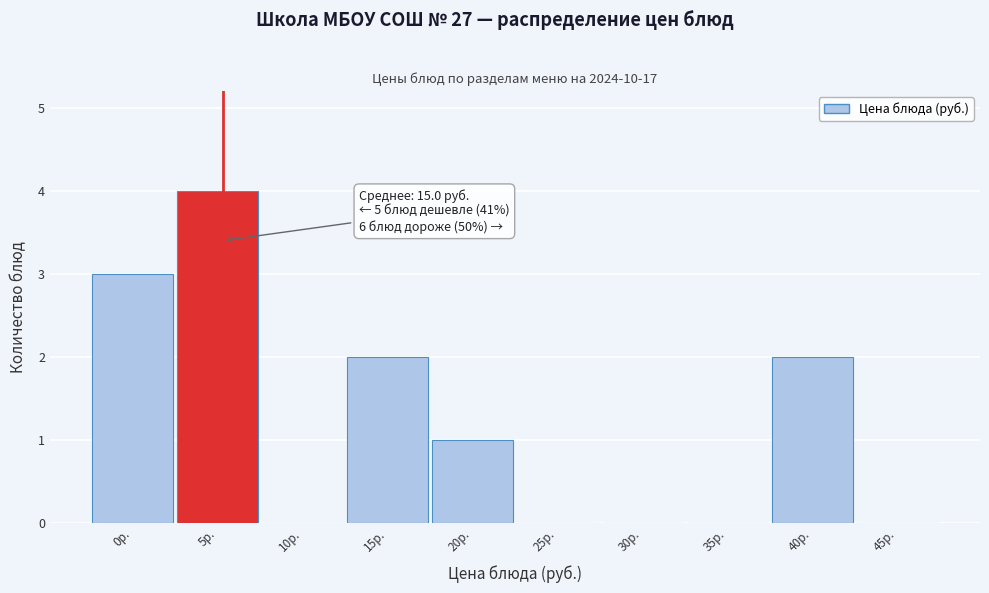

Reading left to right, transcribe all the data shown in this chart.

0р.=3	5р.=4	10р.=0	15р.=2	20р.=1	25р.=0	30р.=0	35р.=0	40р.=2	45р.=0